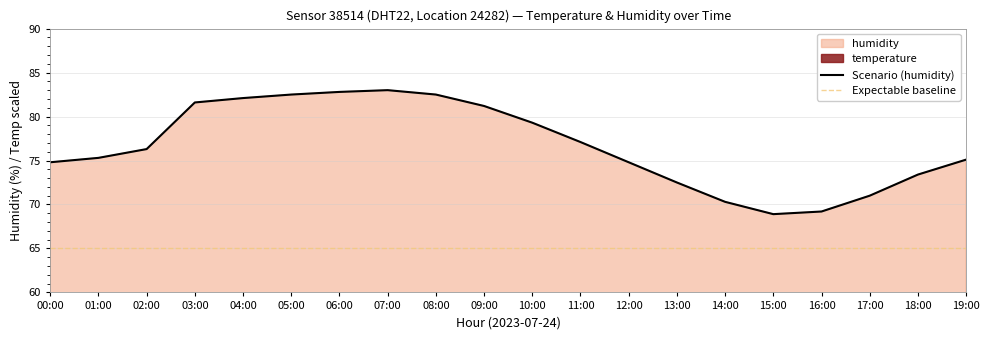

Does the chart display data point markers on the line(s)?

No